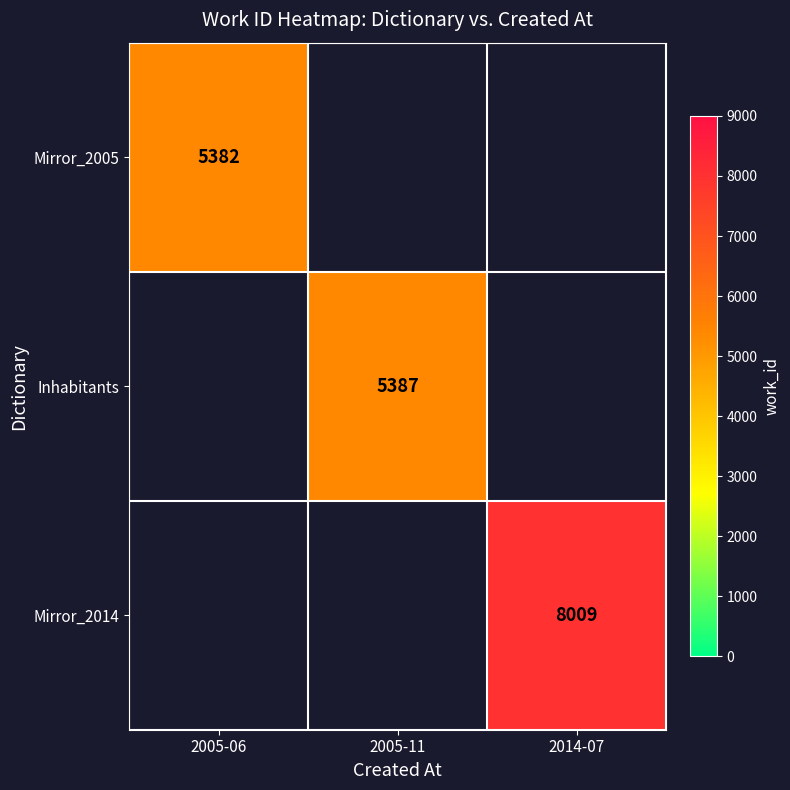

The value of Mirror_2005 at 2005-06 is 5382. True or false?

True